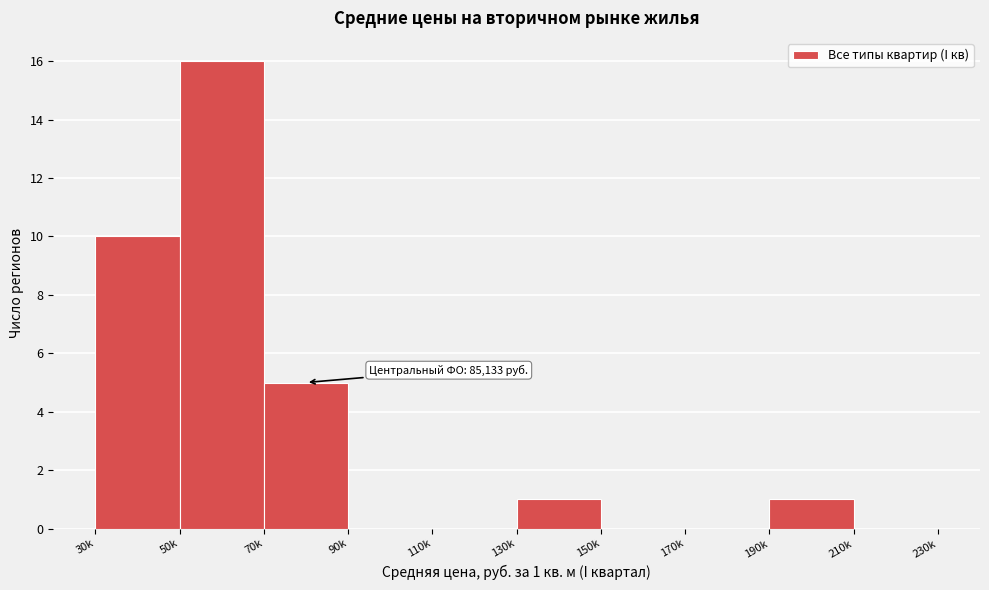

Reading left to right, extract all data points from this chart.

30k=10	50k=16	70k=5	90k=0	110k=0	130k=1	150k=0	170k=0	190k=1	210k=0